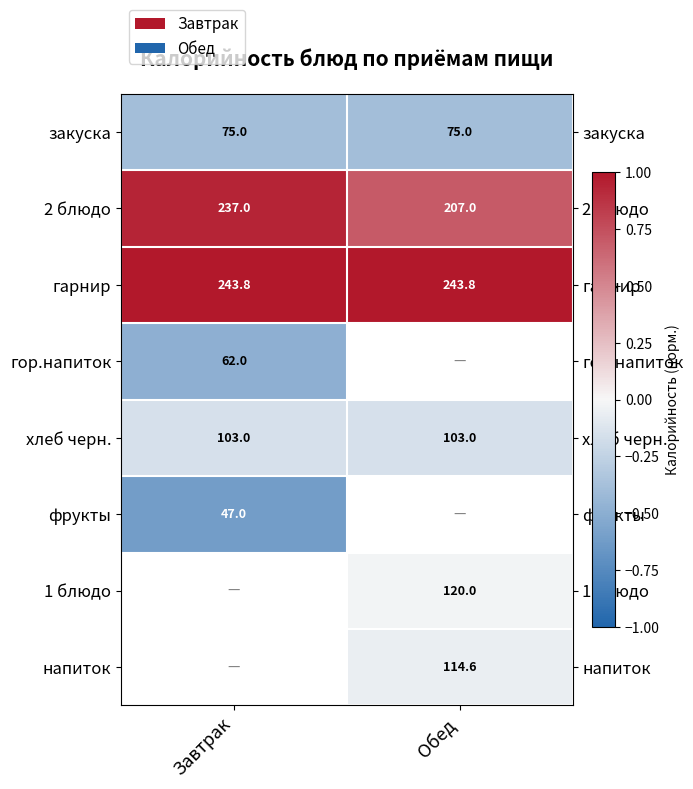

List the labels in order of гор.напиток value, largest first.

Завтрак, Обед